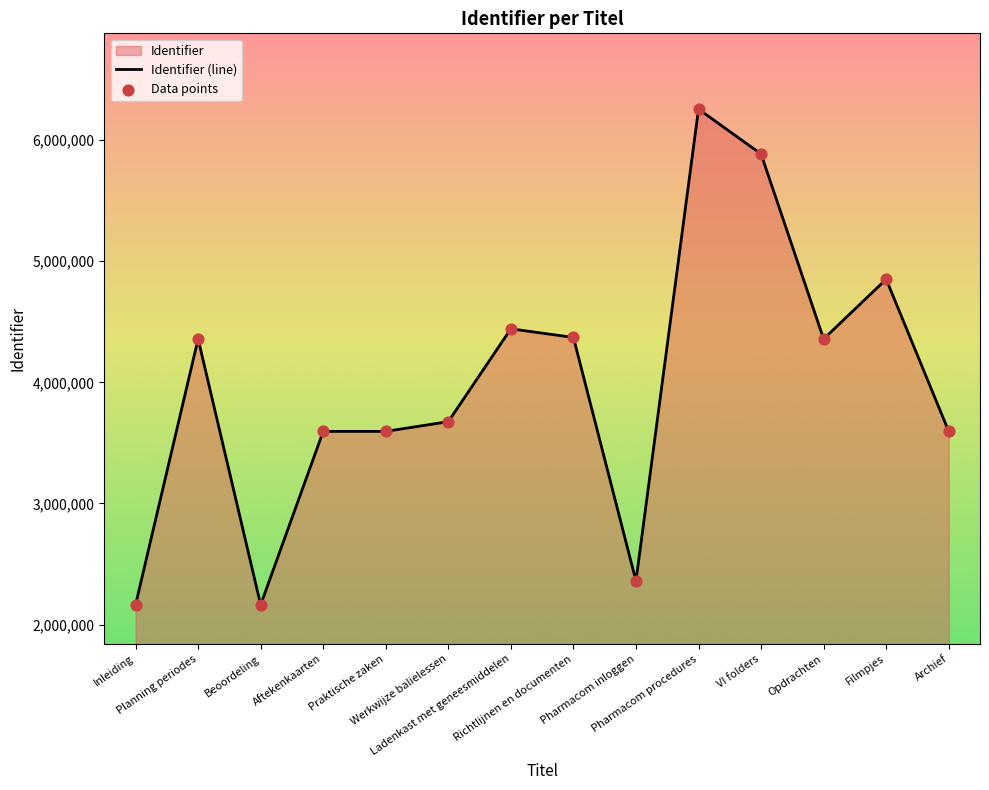

Which series has the largest total across all categories?

Identifier (line)